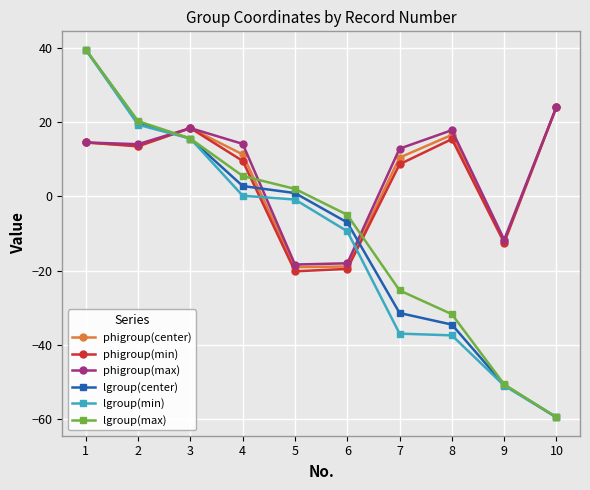

What is the value of the phigroup(max) point at the 6th from the left?

-18.0